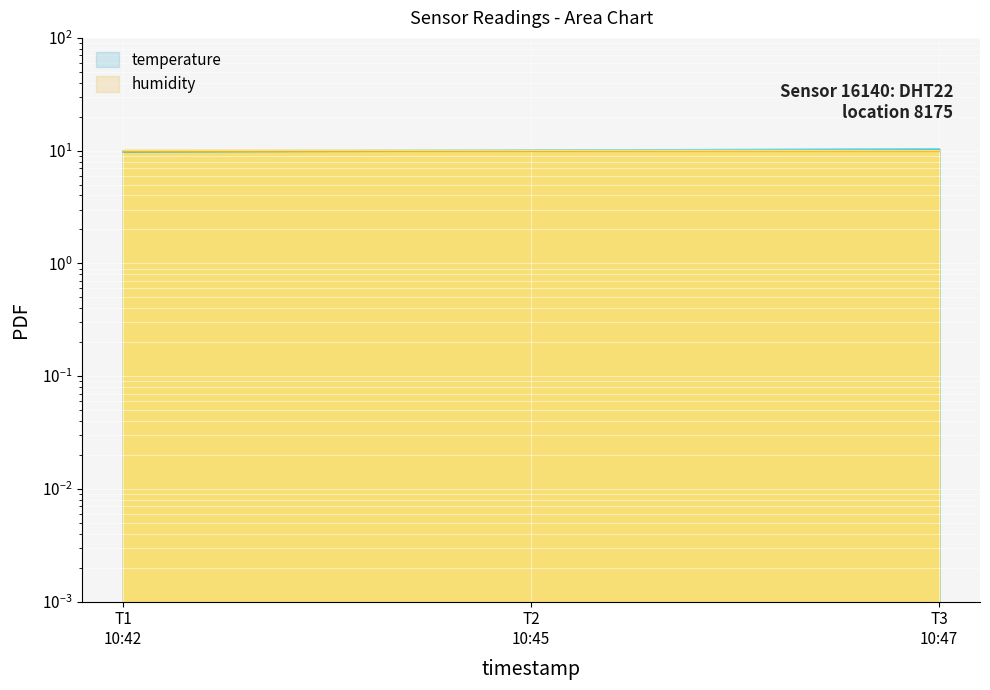

True or false: the data shows 13.5 at T3 10:47.

False